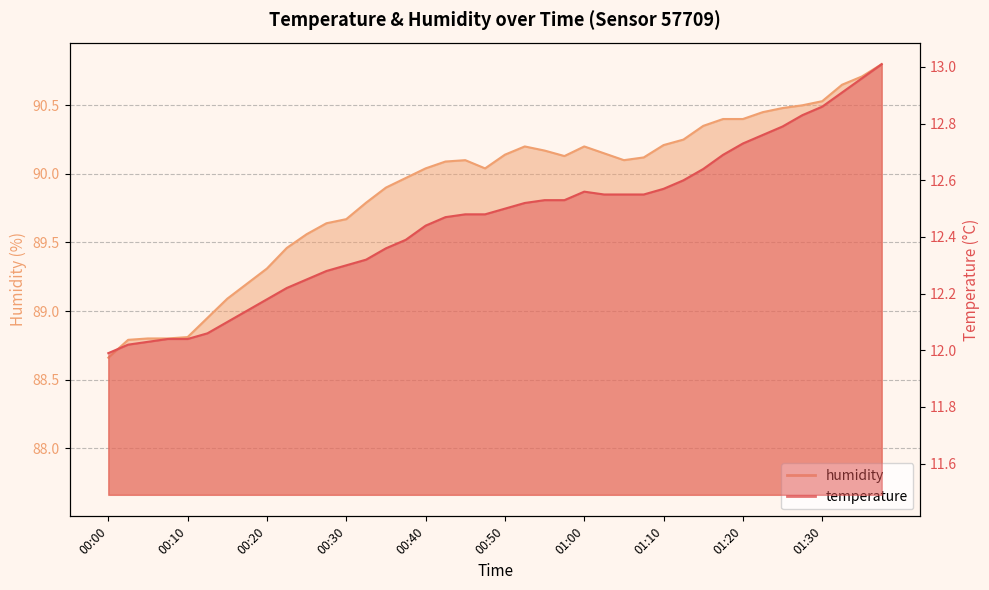

True or false: temperature has more than 2 interior local peaks.

False